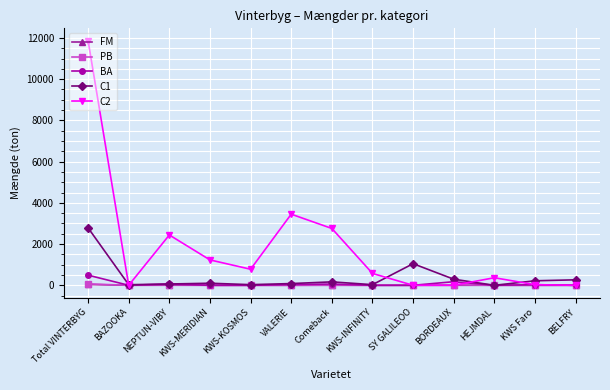

What position from the left is HEJMDAL?

11